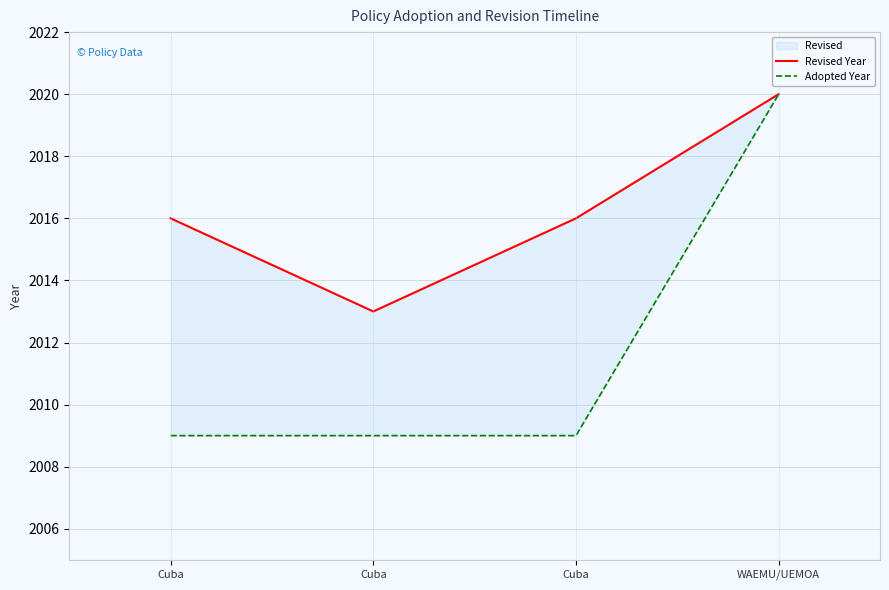

Which series has the largest range (max minus min)?

Adopted Year